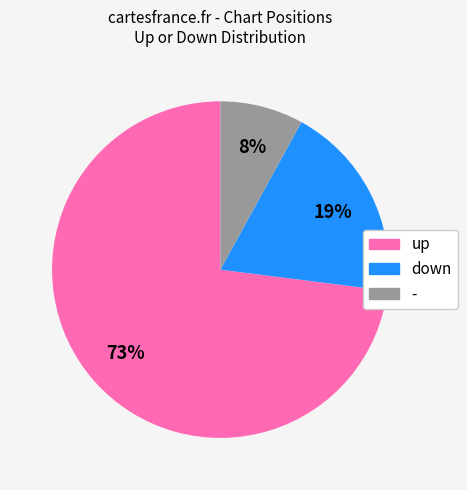

Combined, do up and - account for over 50%?

Yes